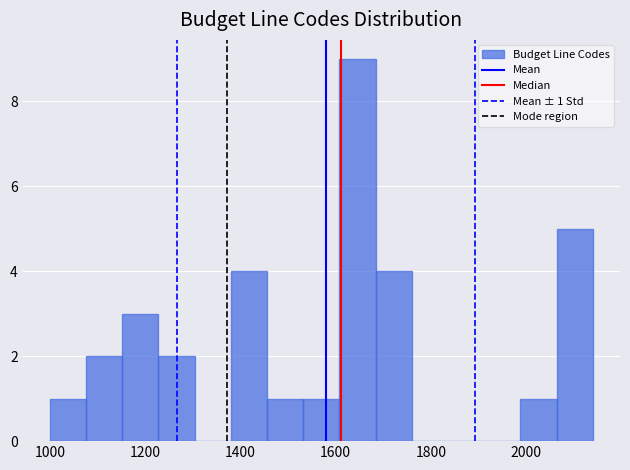

Read against the x-axis, roughly where is the centre of the tallest bar?

1640